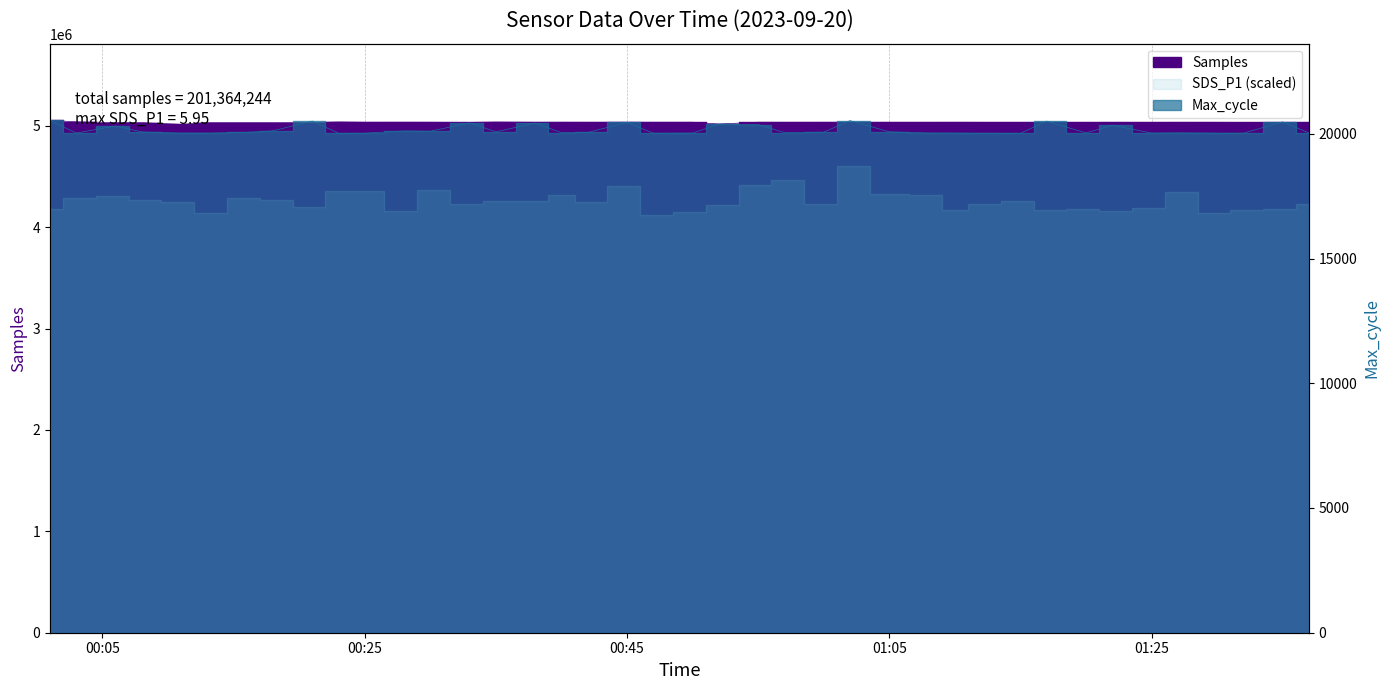

The Samples series shows 5035423 at 2023/09/20 00:28. True or false?

True